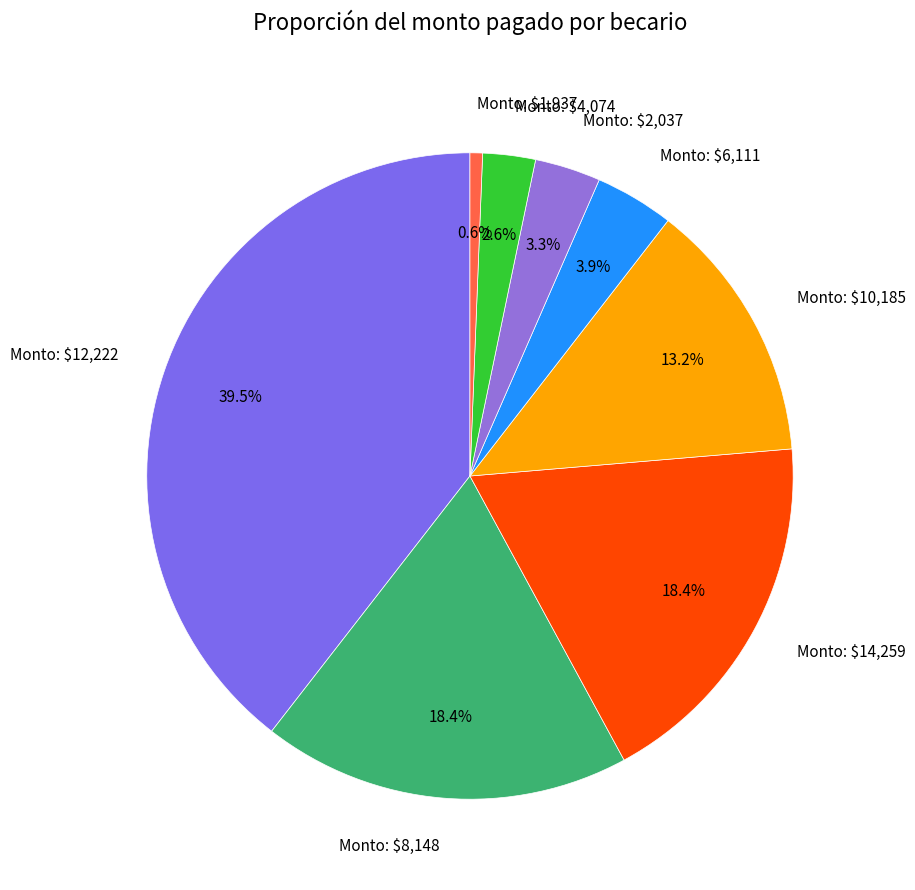

How much of the chart is everything except Monto: $8,148?

81.6%